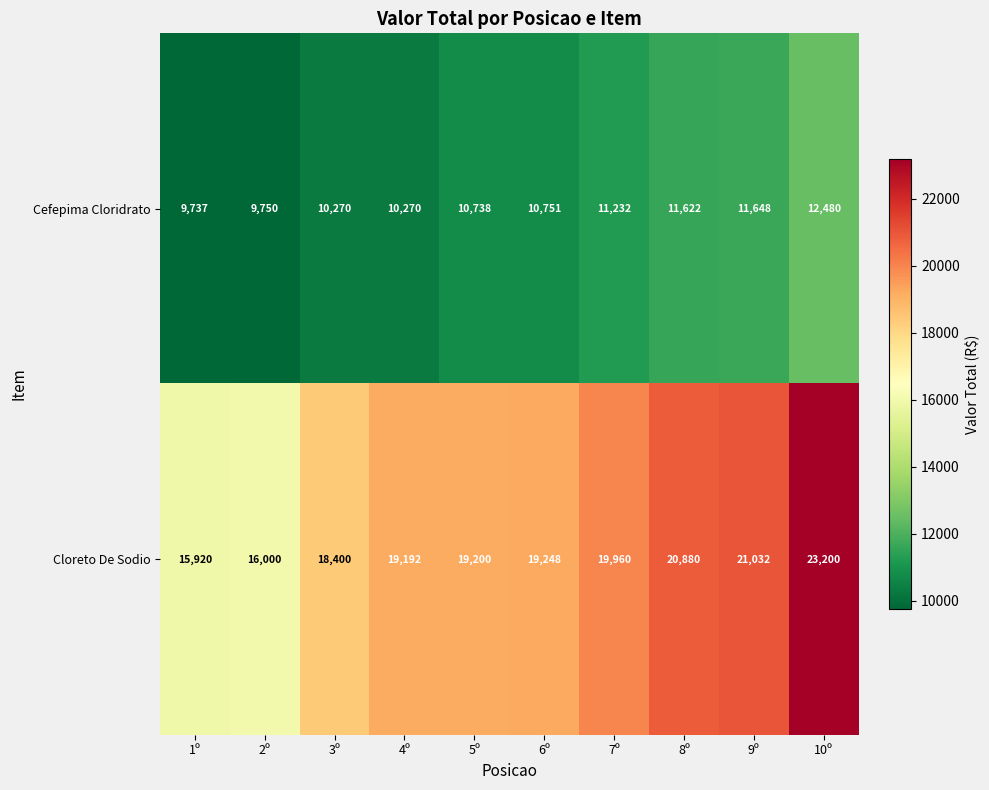

Count the number of categories in the chart.

10